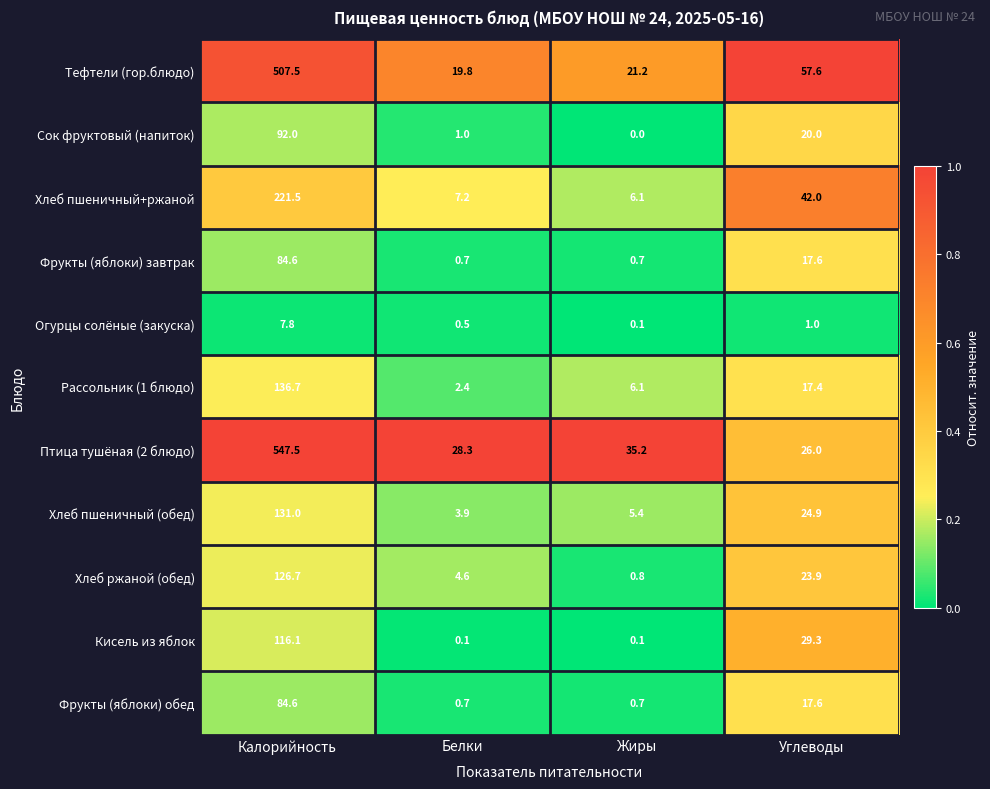

What is the difference between the Фрукты (яблоки) завтрак values at Калорийность and Углеводы?

67.0